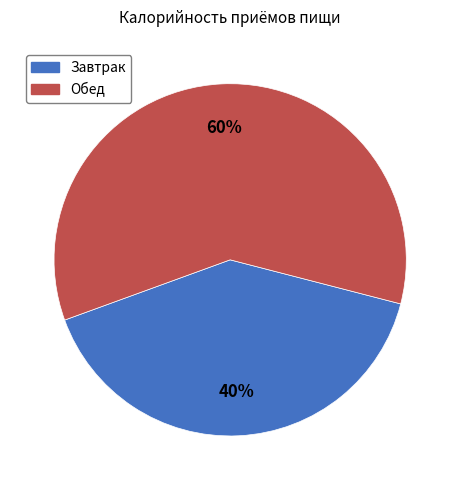

What is the ratio of the value at Обед to the value at Завтрак?

1.5